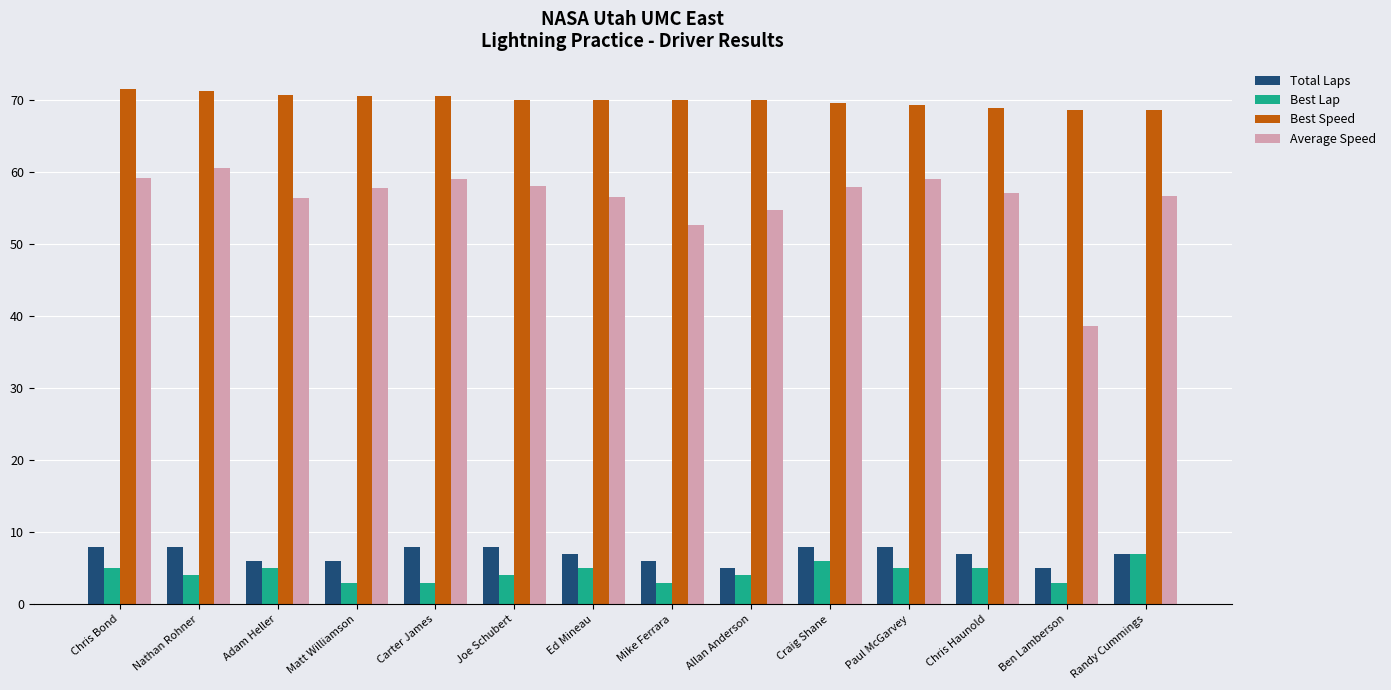

What position from the right is Allan Anderson?

6